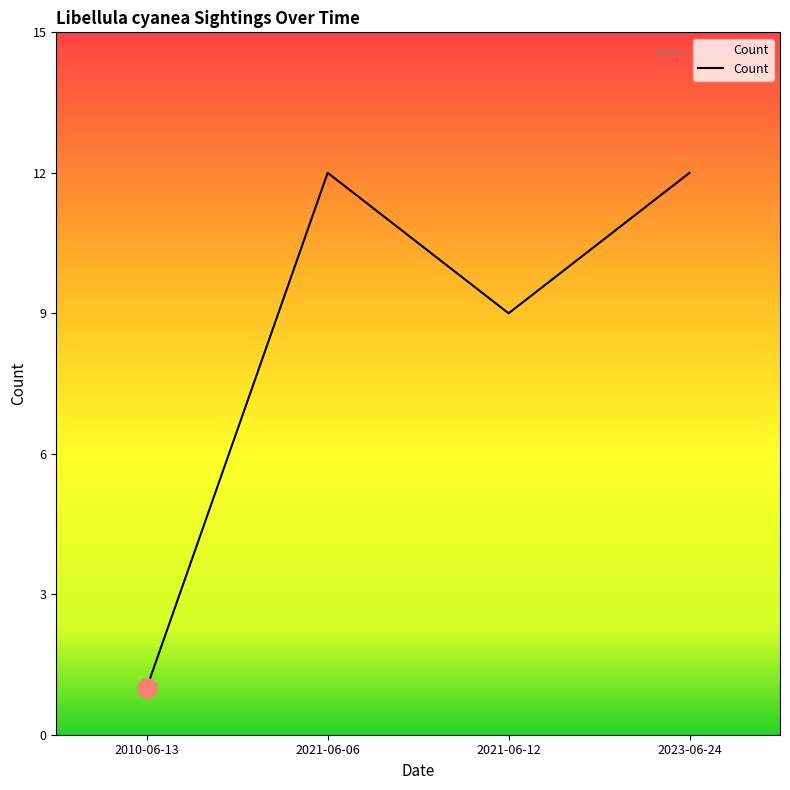

Where is the first local maximum?

2021-06-06